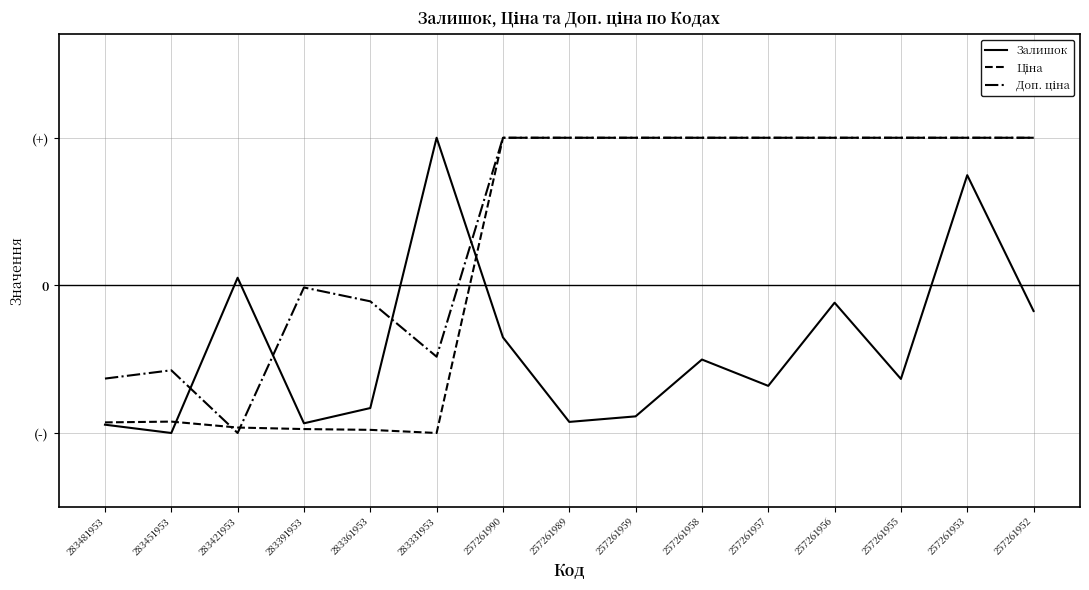

Does the chart display data point markers on the line(s)?

No